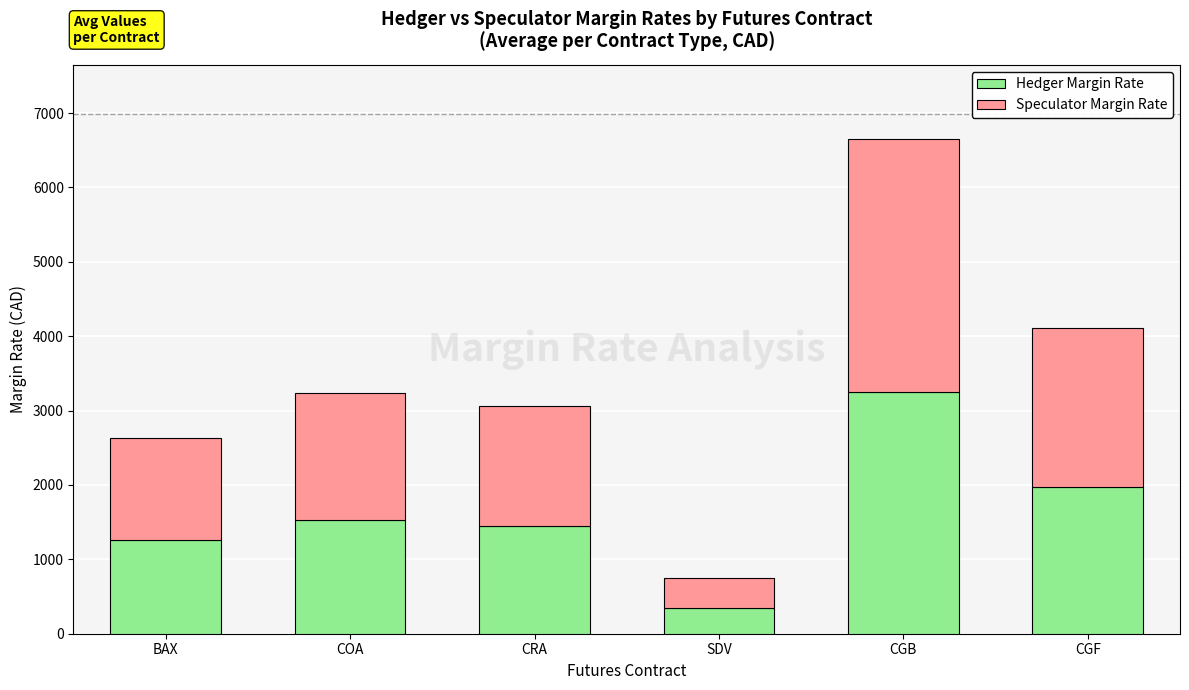

What is the minimum value for Hedger Margin Rate?

344